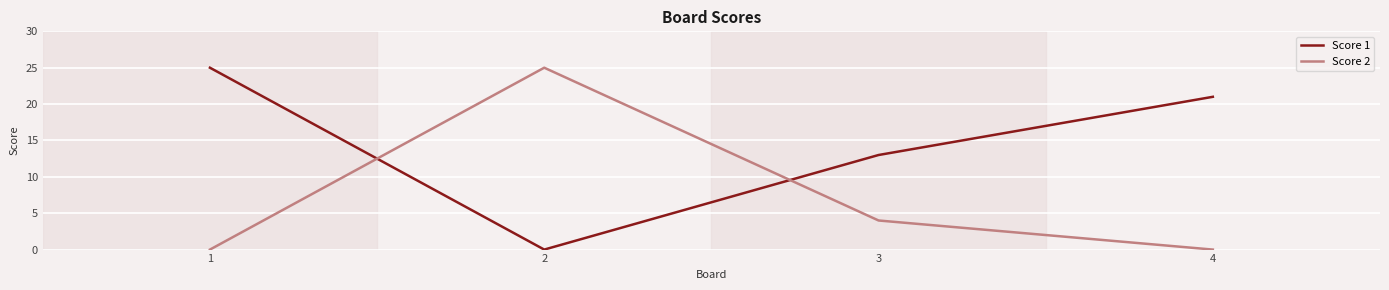

How many values in the Score 1 series are below 21?

2